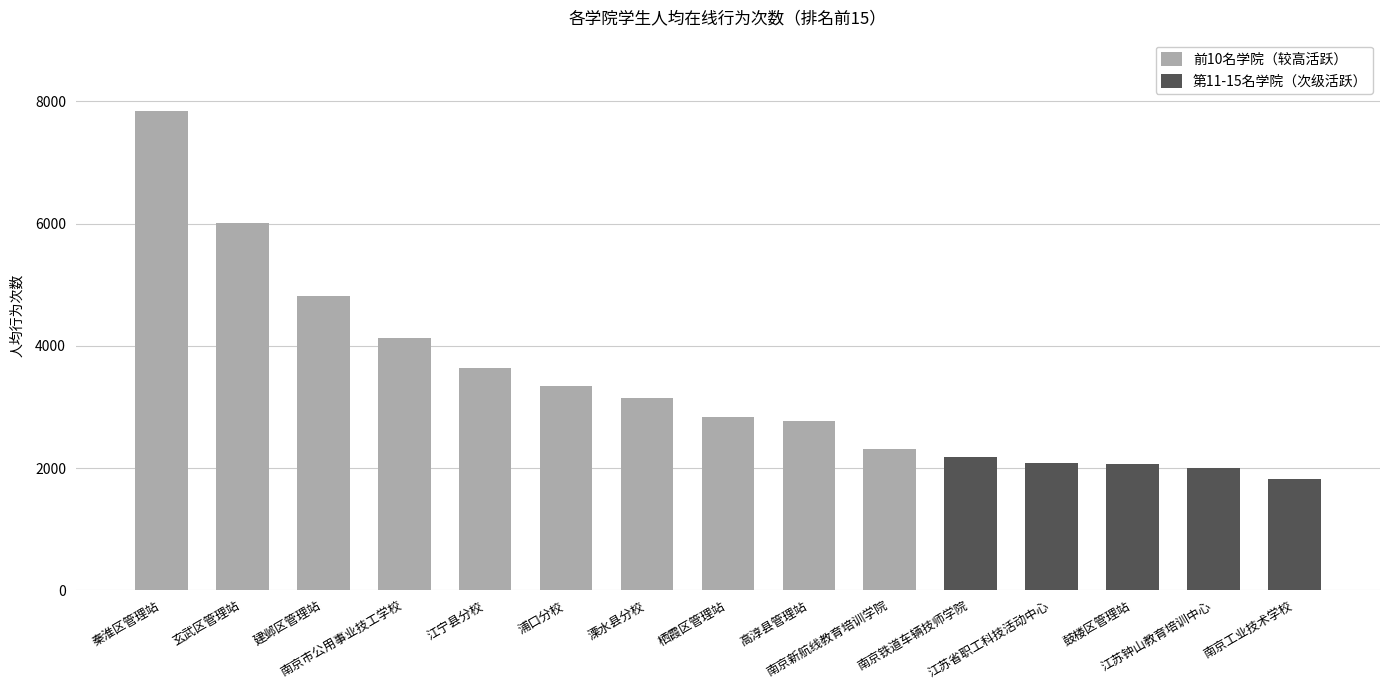

Rank the categories by value from lowest to highest.

南京工业技术学校, 江苏钟山教育培训中心, 鼓楼区管理站, 江苏省职工科技活动中心, 南京铁道车辆技师学院, 南京新航线教育培训学院, 高淳县管理站, 栖霞区管理站, 溧水县分校, 浦口分校, 江宁县分校, 南京市公用事业技工学校, 建邺区管理站, 玄武区管理站, 秦淮区管理站